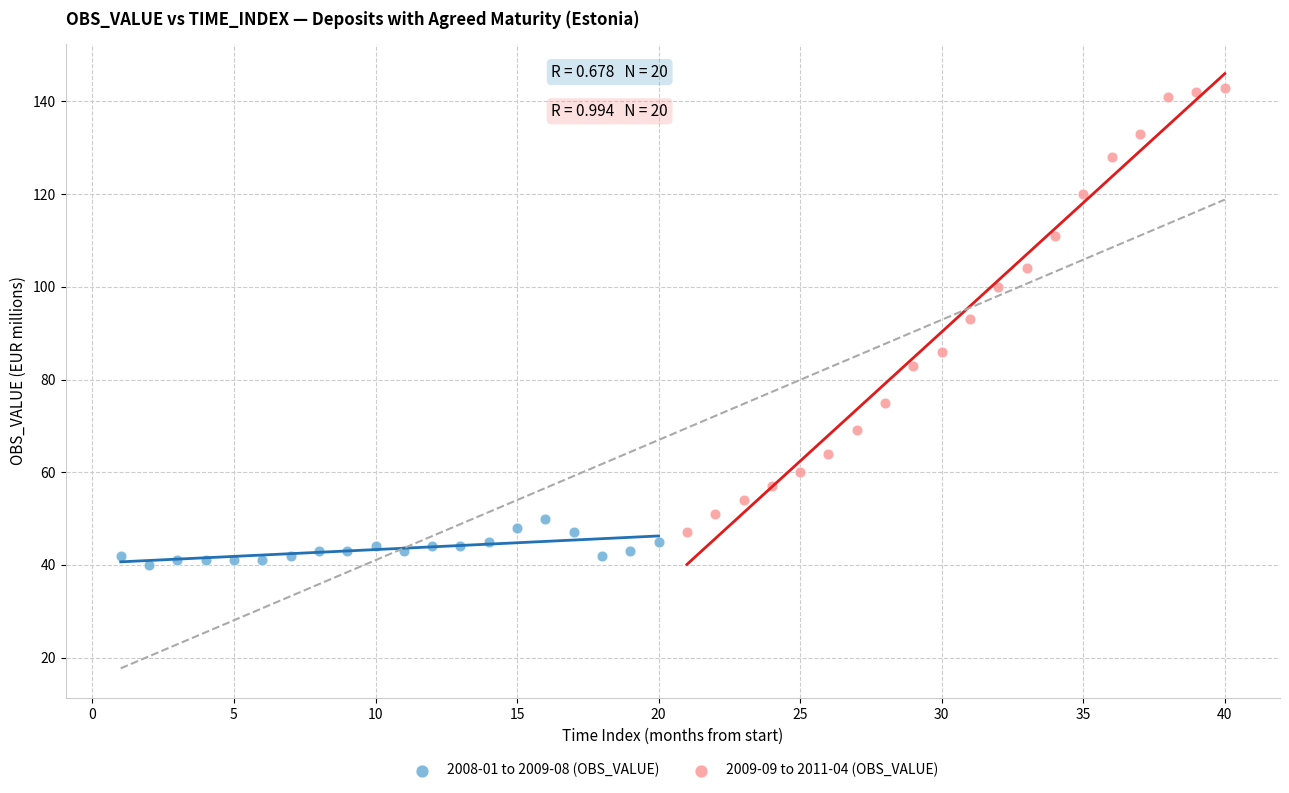

Which series contains the highest Y value?

2009-09 to 2011-04 (OBS_VALUE)